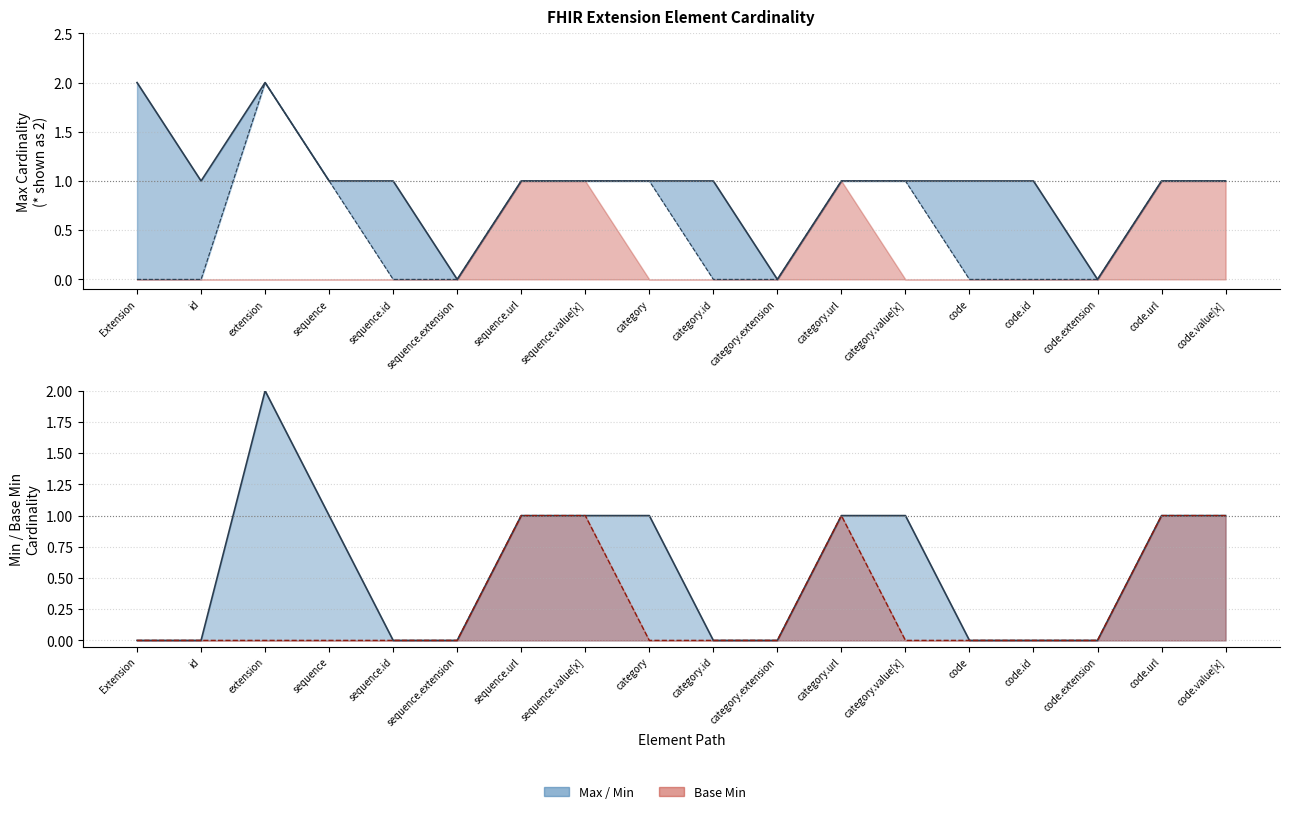

Reading left to right, what are all the values shown in this chart?

0	0	0	0	0	0	1	1	0	0	0	1	0	0	0	0	1	1